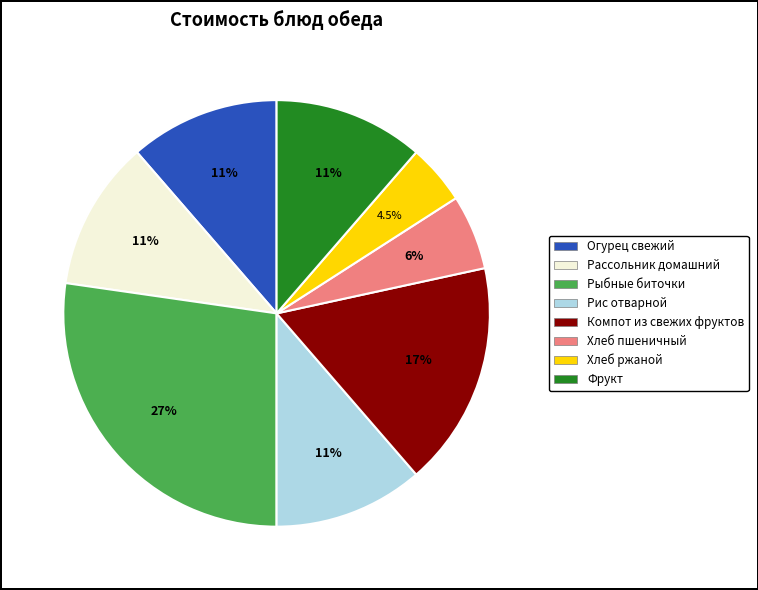

Which slice is the largest?

Рыбные биточки